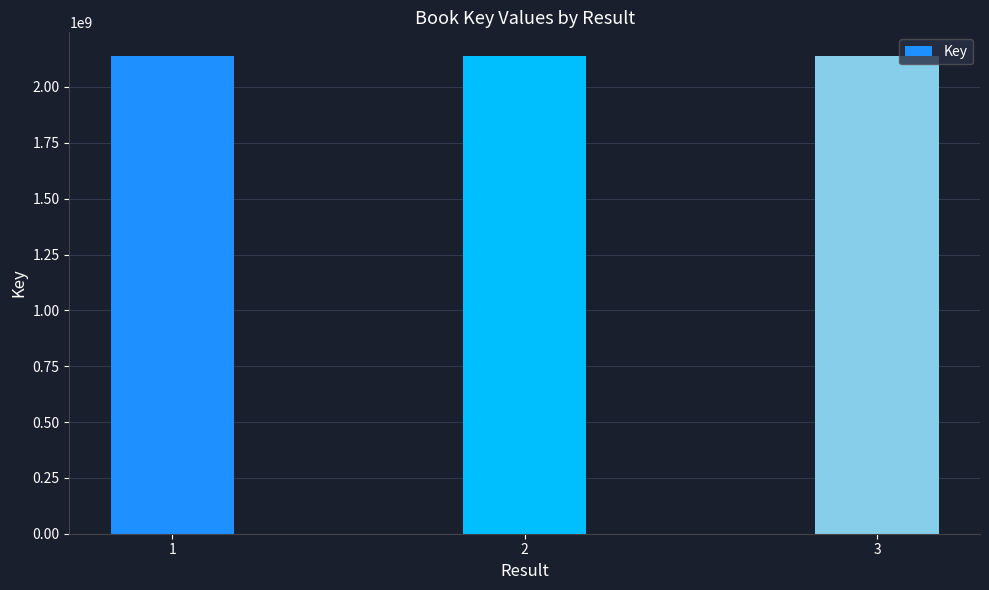

The value at 3 is 505411529. True or false?

False